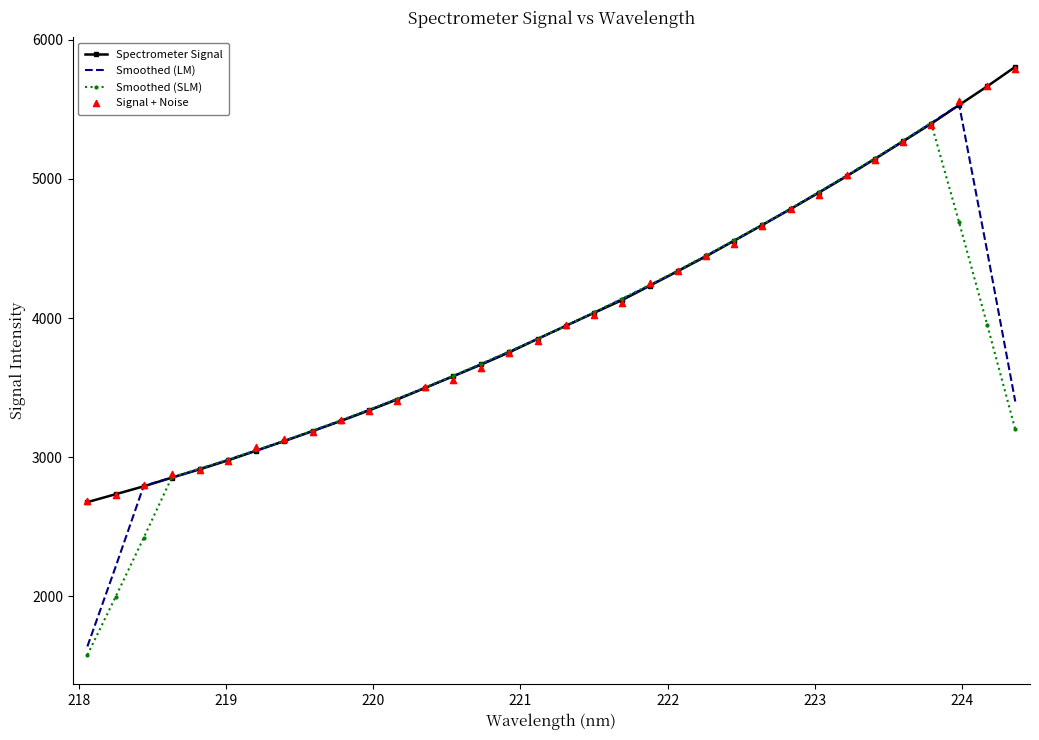

Which series reaches the minimum Y coordinate?

Smoothed (SLM)